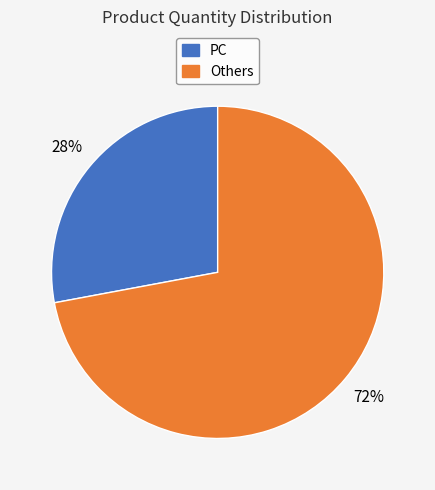

Is there a majority slice in this chart?

Yes